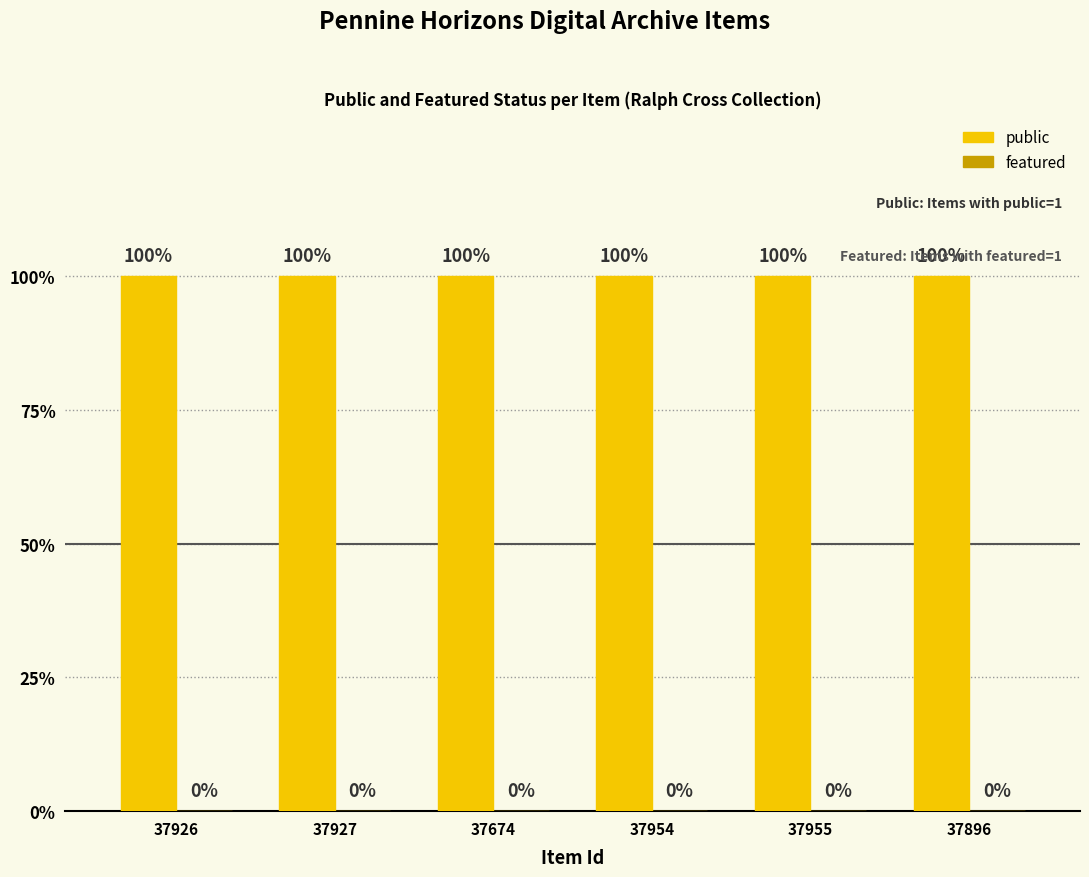

Rank the categories by featured value from highest to lowest.

37926, 37927, 37674, 37954, 37955, 37896